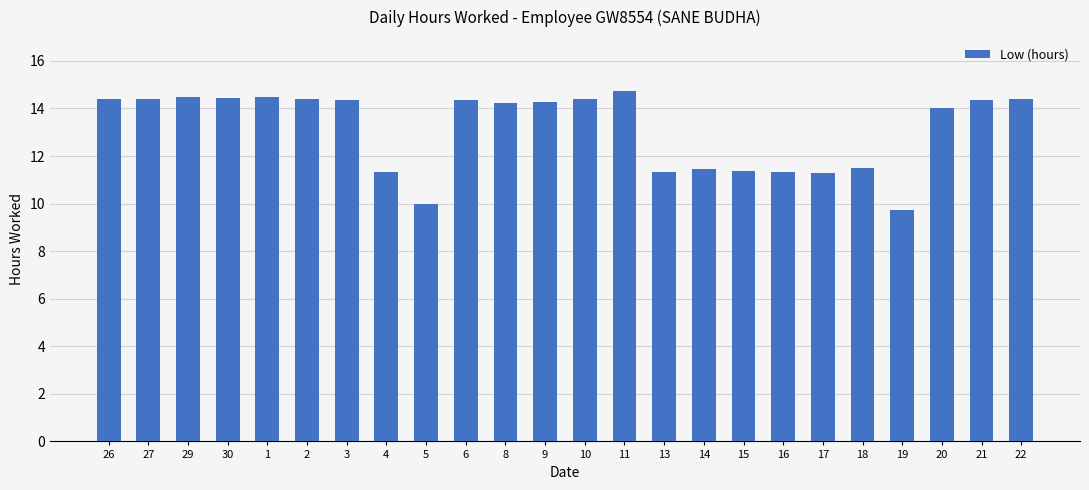

The value at 2 is 14.4. True or false?

True